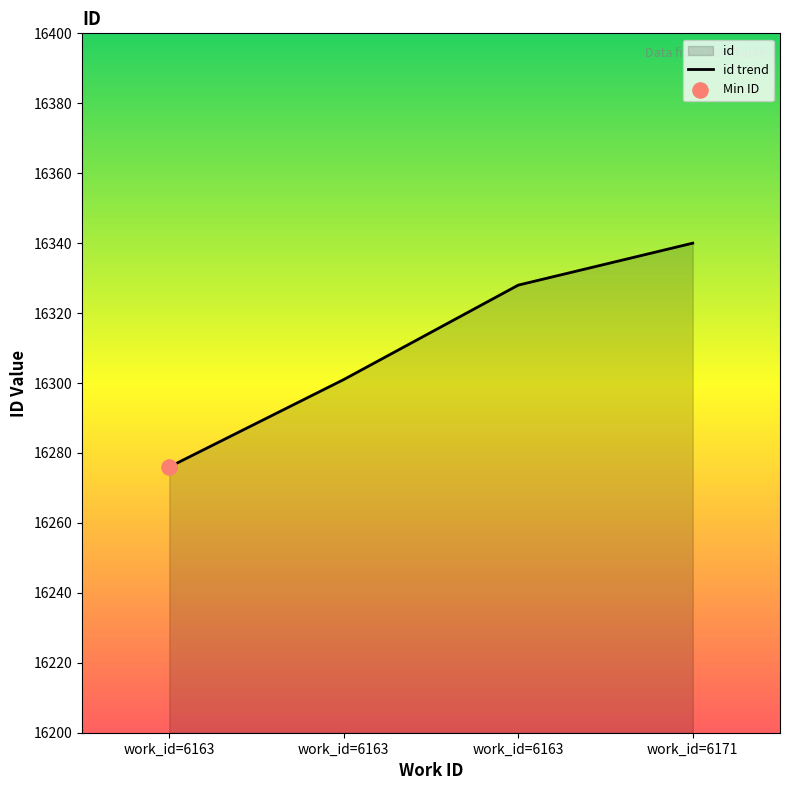

Approximately how many times larger is the value at work_id=6171 compared to work_id=6163?

1.0